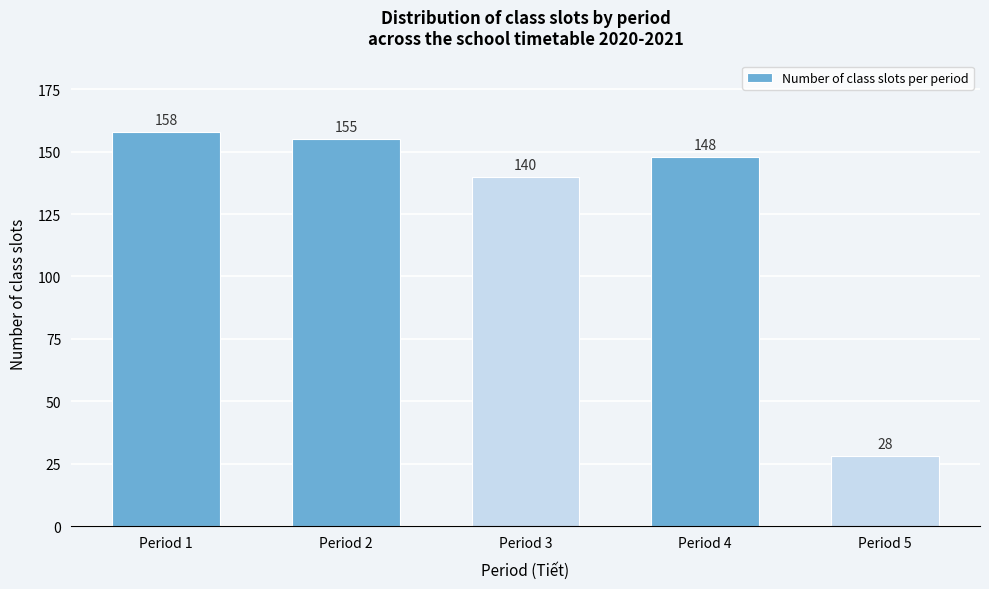

Reading left to right, list all the values displayed in this chart.

158	155	140	148	28